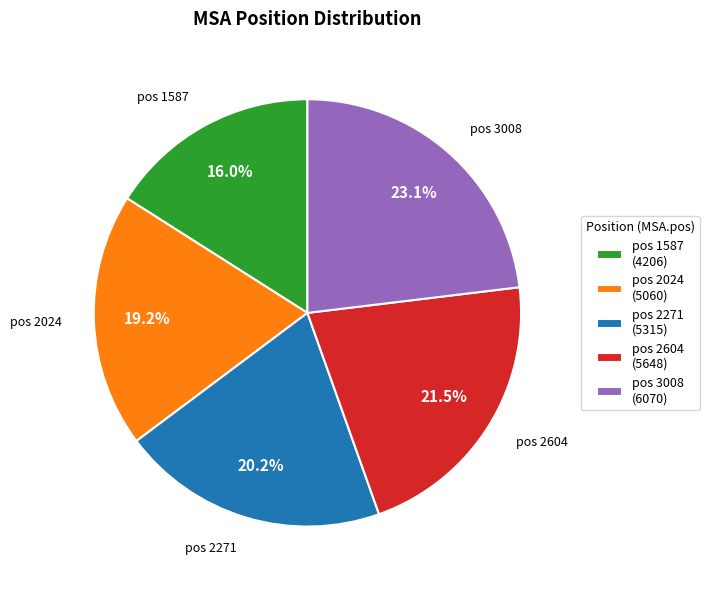

Is there any slice that represents more than half of the pie?

No